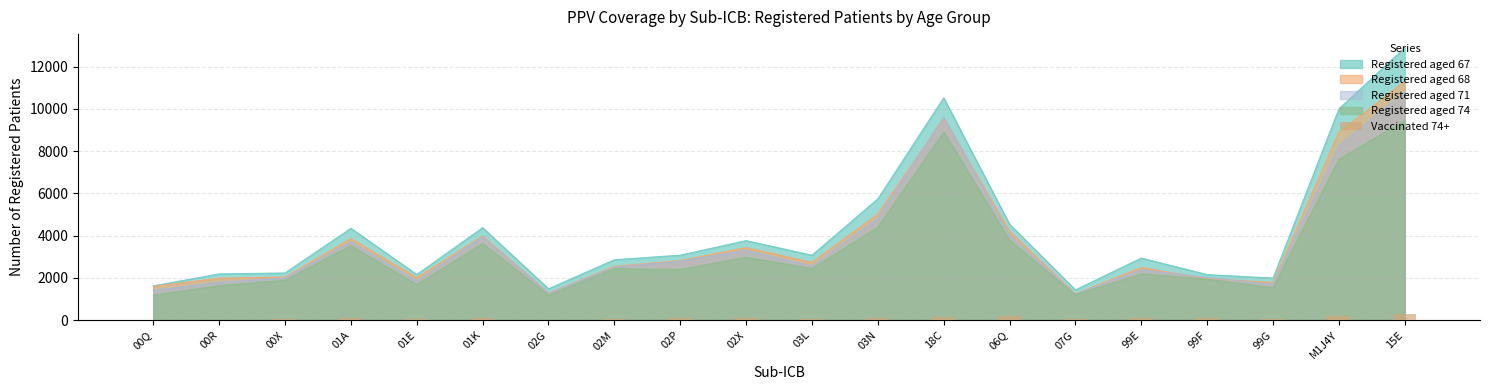

The value of Registered aged 67 at 99E is 3962. True or false?

False